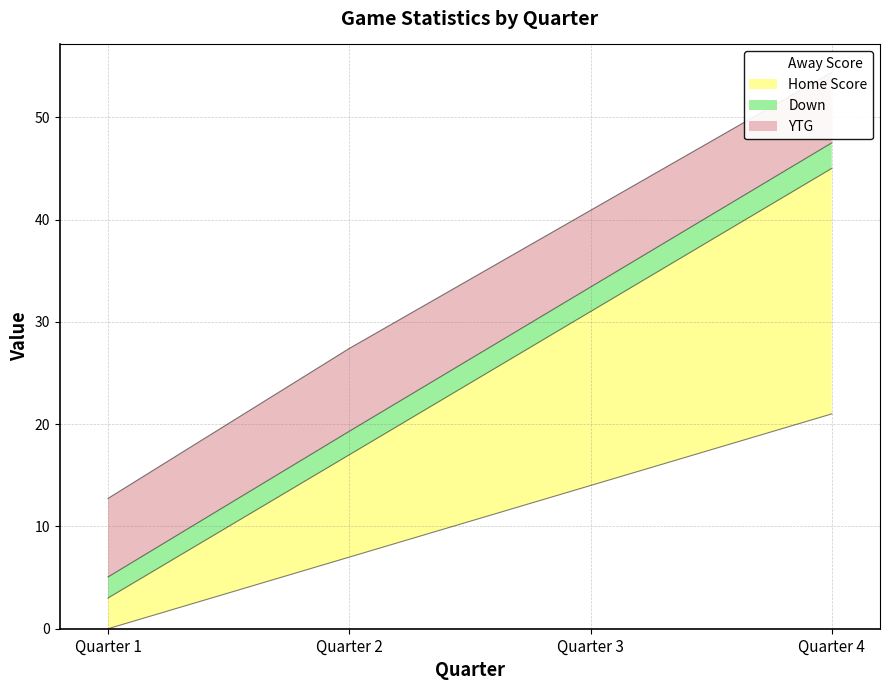

How many categories are shown in the chart?

4